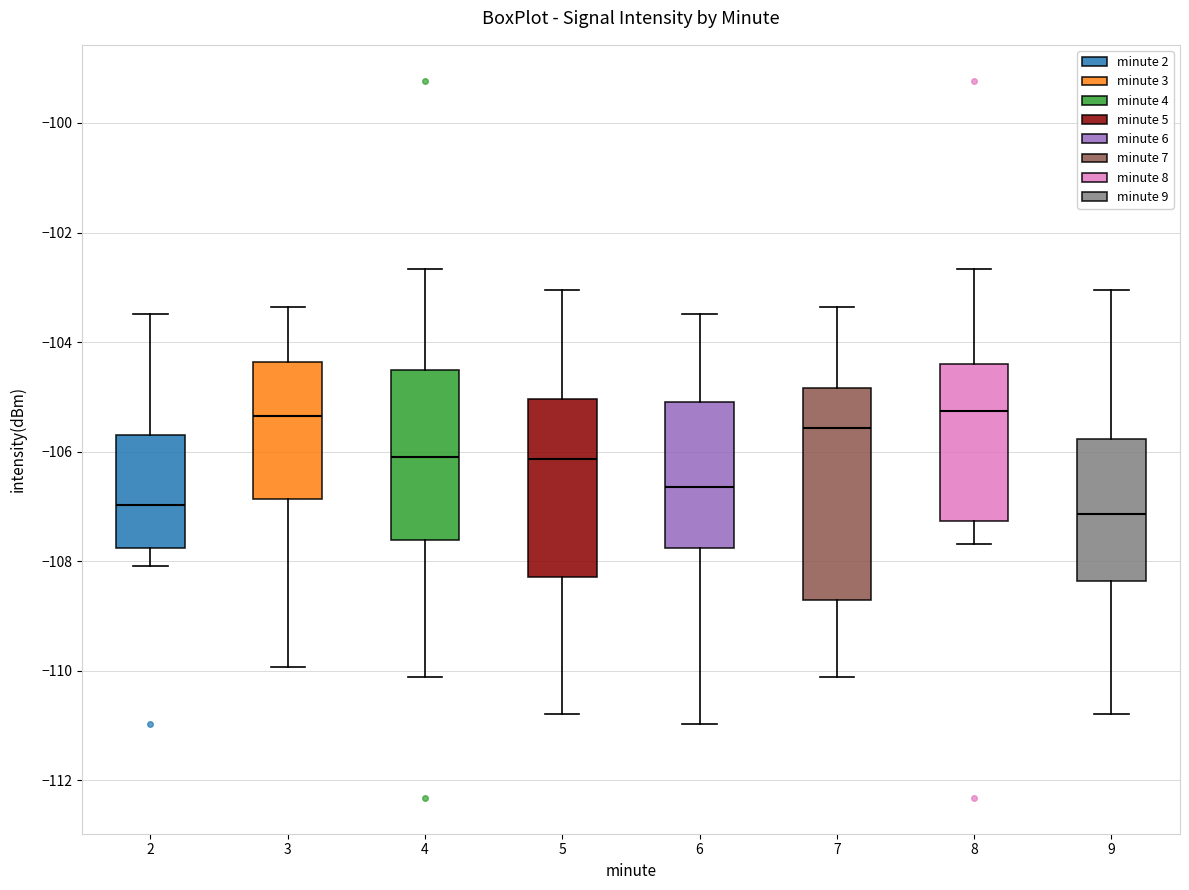

Which box is the tallest, from its lower edge to its upper edge?

7